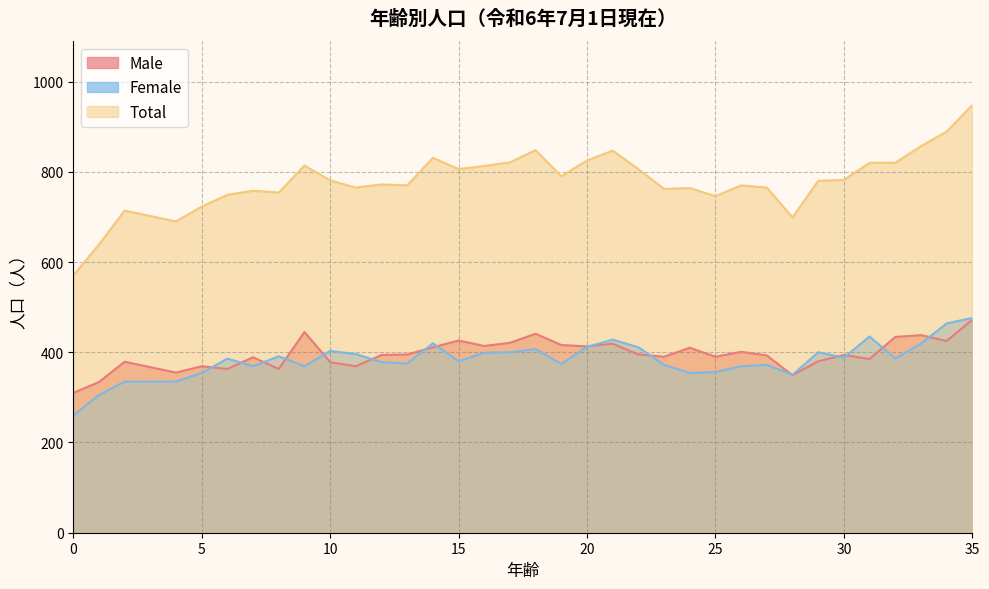

Where does the Total series first go above 780?

9